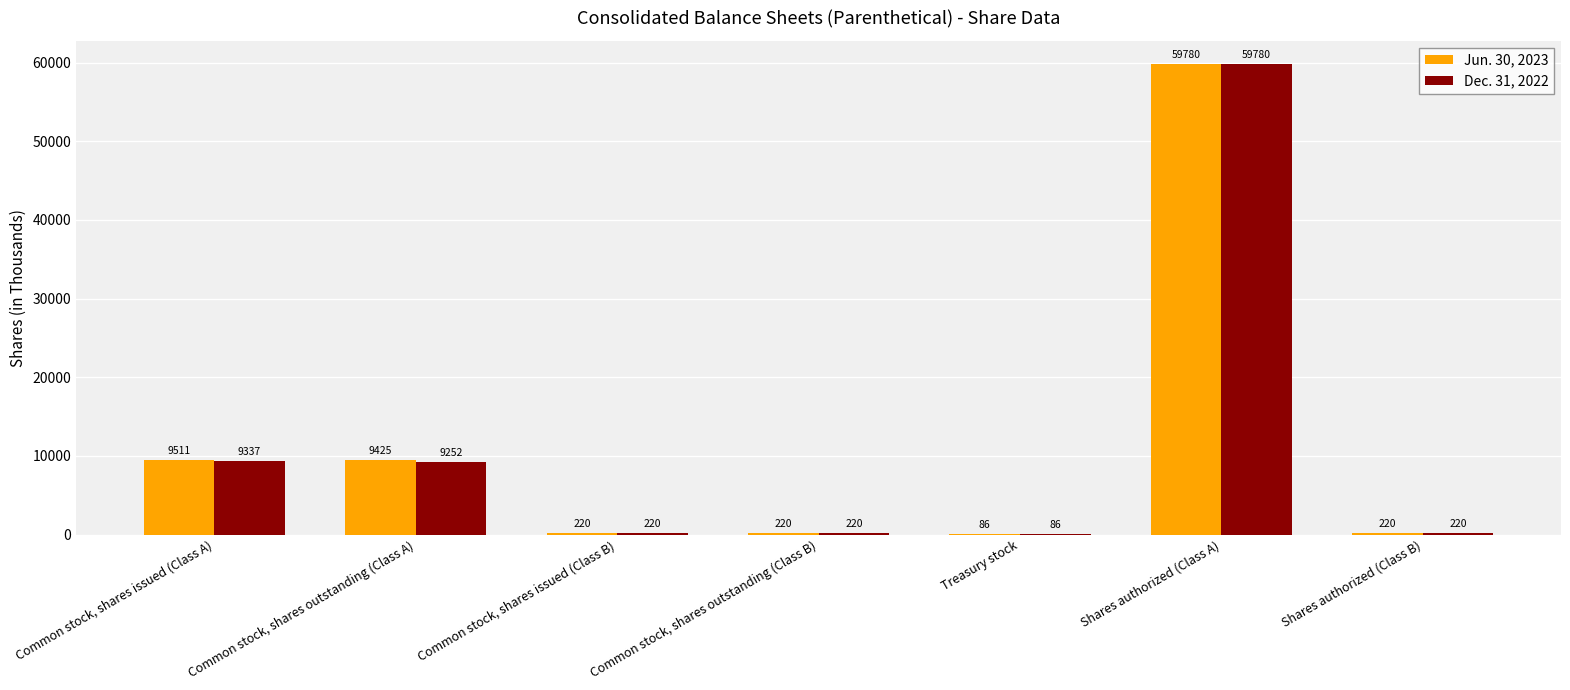

Which series has the largest total across all categories?

Jun. 30, 2023